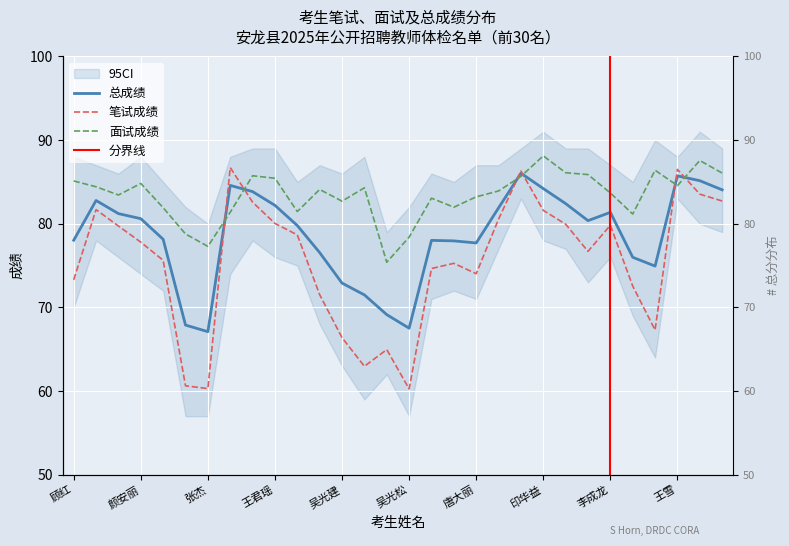

What is the value of the 笔试成绩 point at the 3rd from the left?

79.7